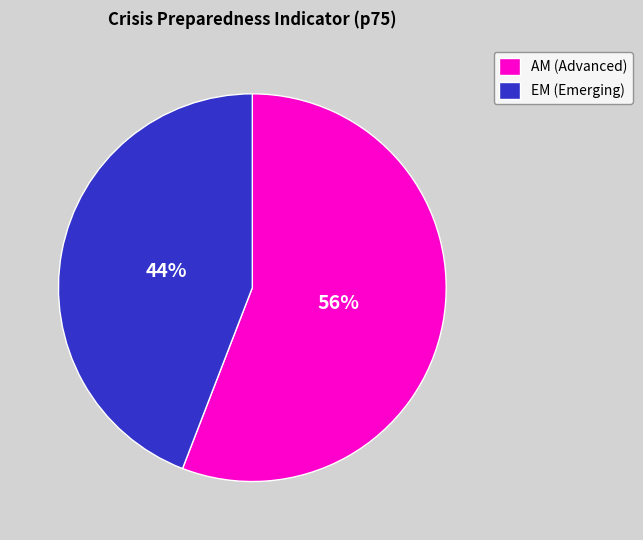

Which slice is the largest?

AM (Advanced)